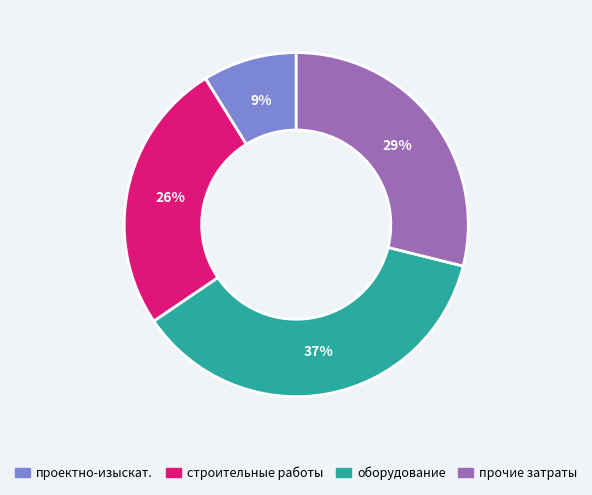

To the nearest percent, what is the average slice percentage?

25%